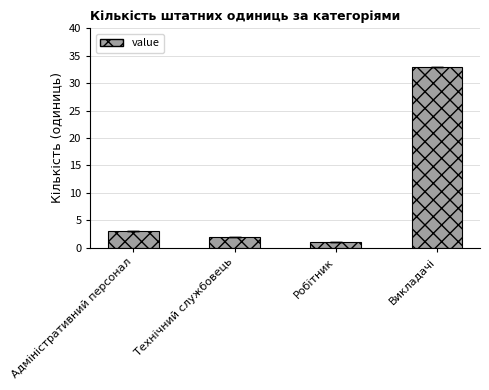

List the labels in order of value, smallest first.

Робітник, Технічний службовець, Адміністративний персонал, Викладачі